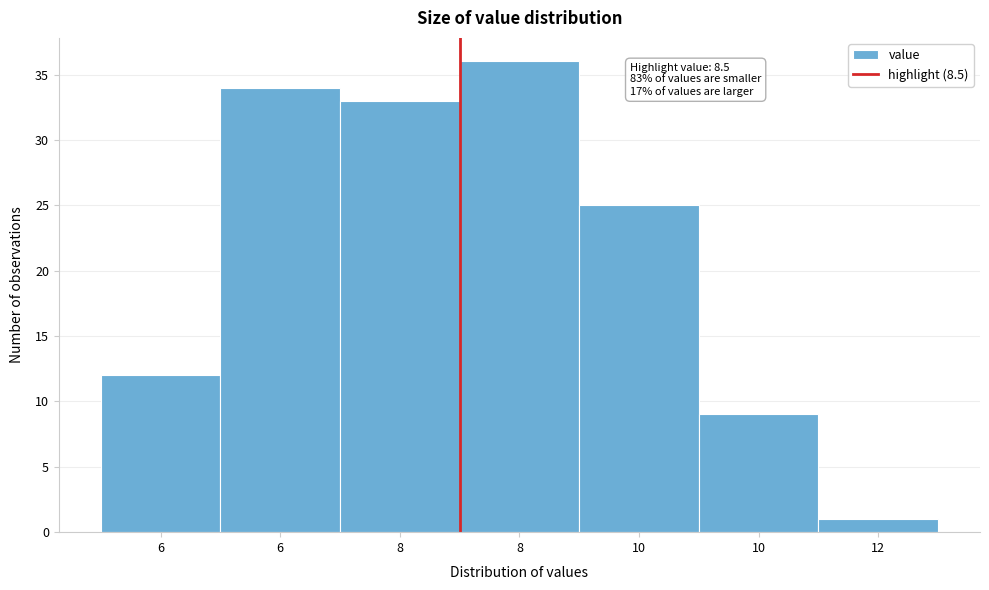

How many bars are there in total?

7